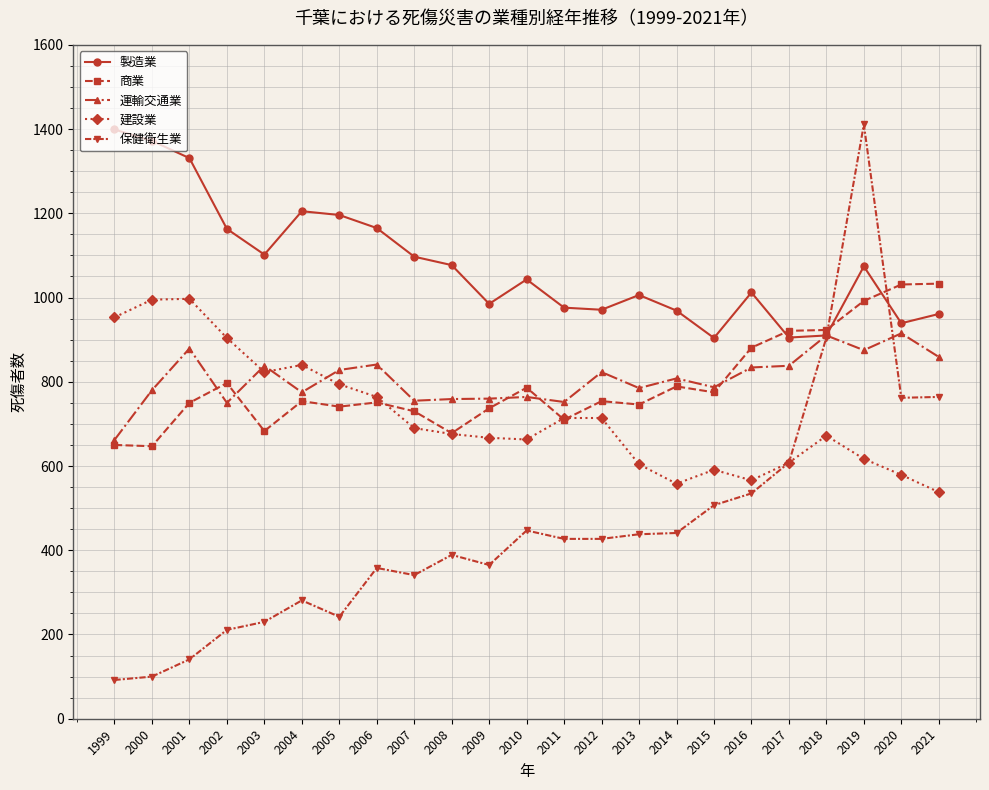

At which category is the sum across all series the highest?

2019